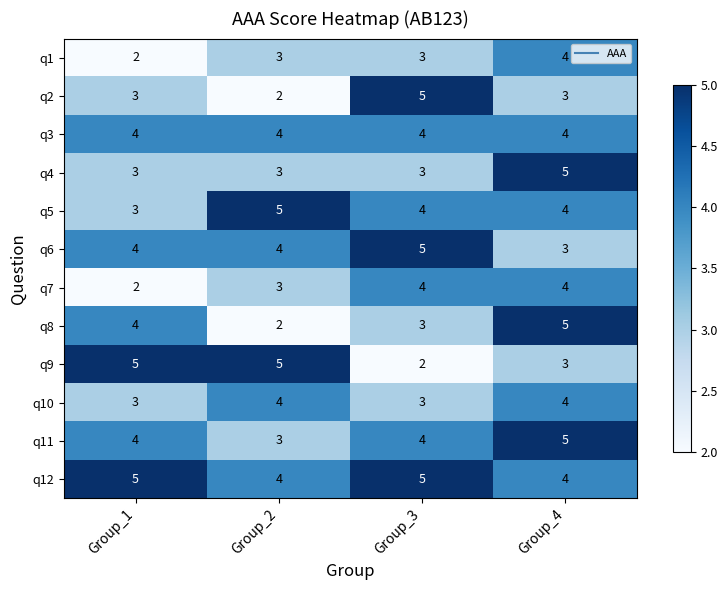

What is the total value across all series at Group_4?

48